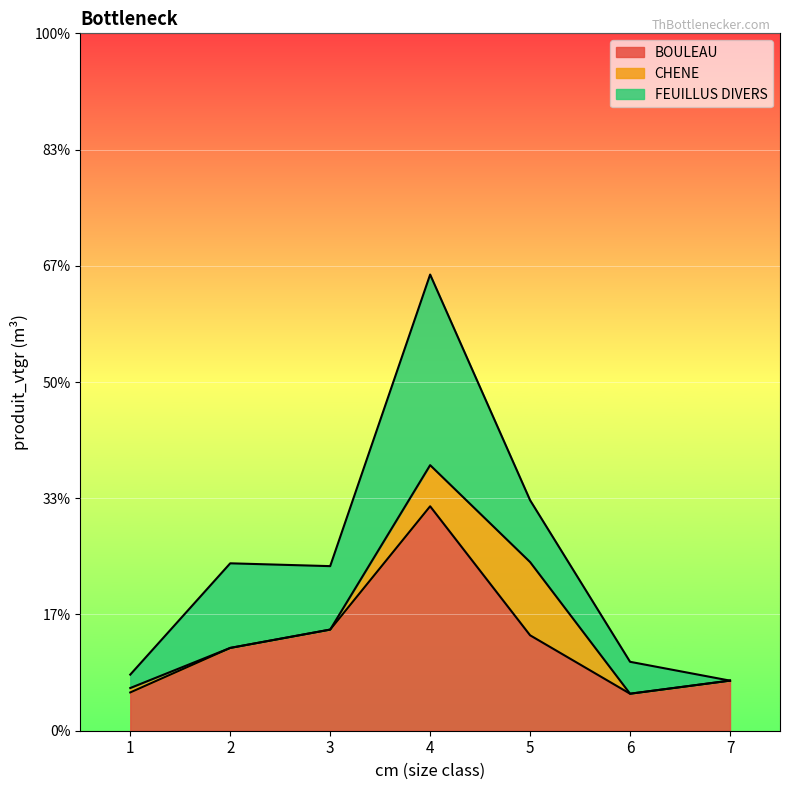

True or false: CHENE and FEUILLUS DIVERS cross at least once.

True